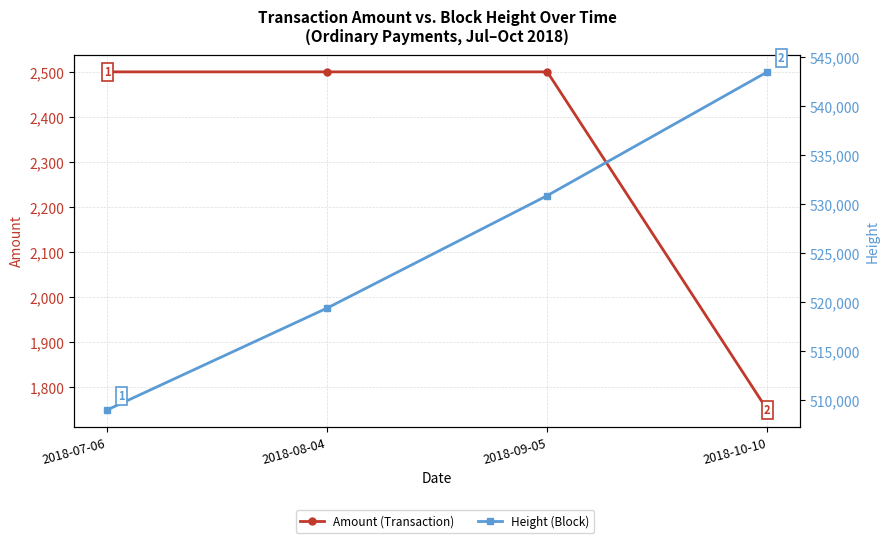

Is the value of Amount (Transaction) at 2018-10-10 greater than the value of Height (Block) at 2018-08-04?

No